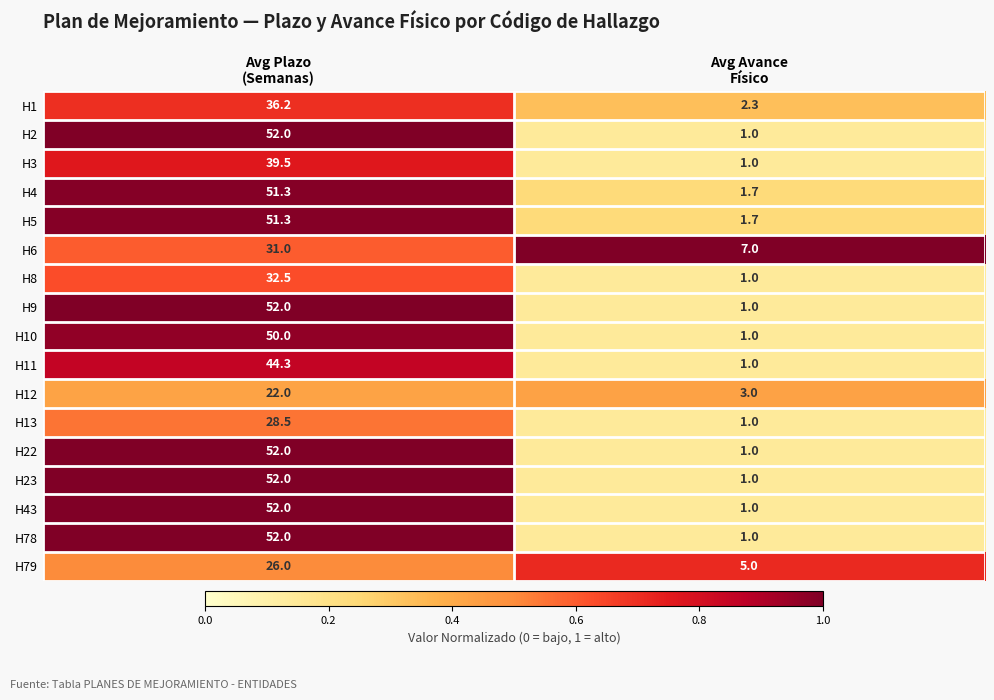

Count the number of data series in this chart.

17